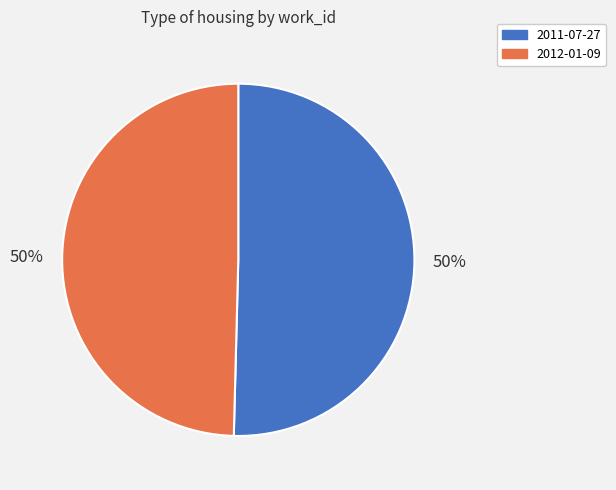

Approximately how many times larger is the value at 2012-01-09 compared to 2011-07-27?

1.0